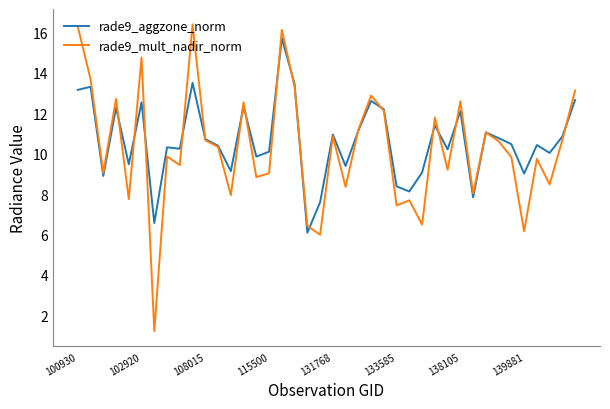

Which series has the largest range (max minus min)?

rade9_mult_nadir_norm